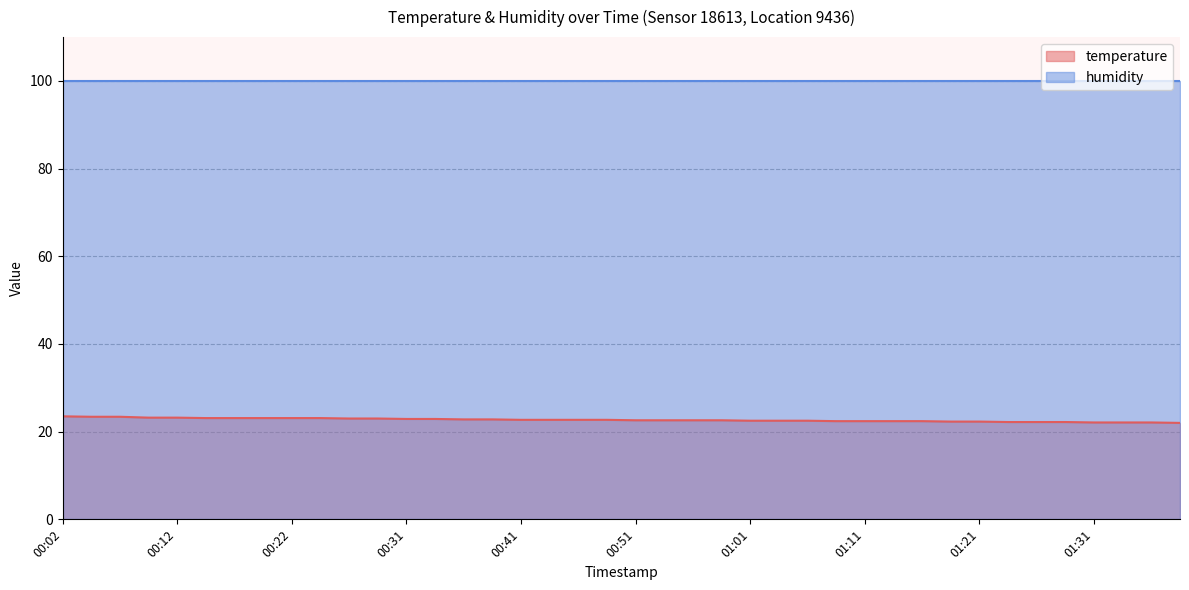

Read the value at 01:23.

22.2